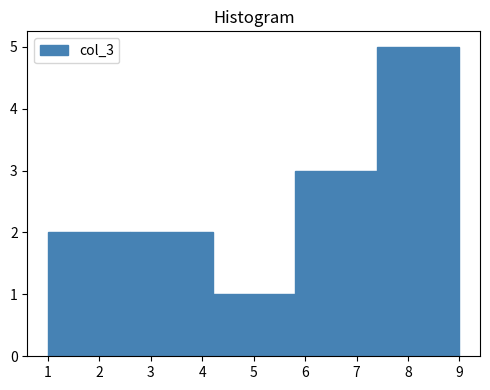

Reading left to right, transcribe this chart: for each bar, give the range it covers on the x-axis and its height. The values are not printed on the chart, so give them approximately, as read against the axis.

1.0 to 2.6: 2
2.6 to 4.2: 2
4.2 to 5.8: 1
5.8 to 7.4: 3
7.4 to 9.0: 5